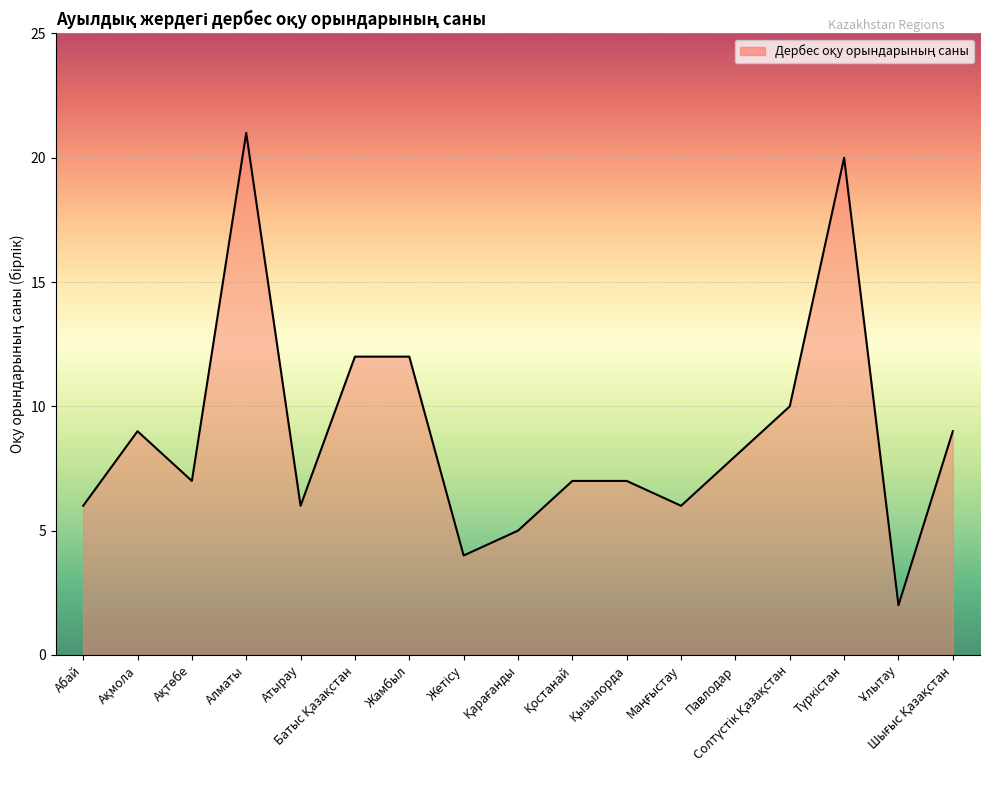

What is the greatest value displayed?

21